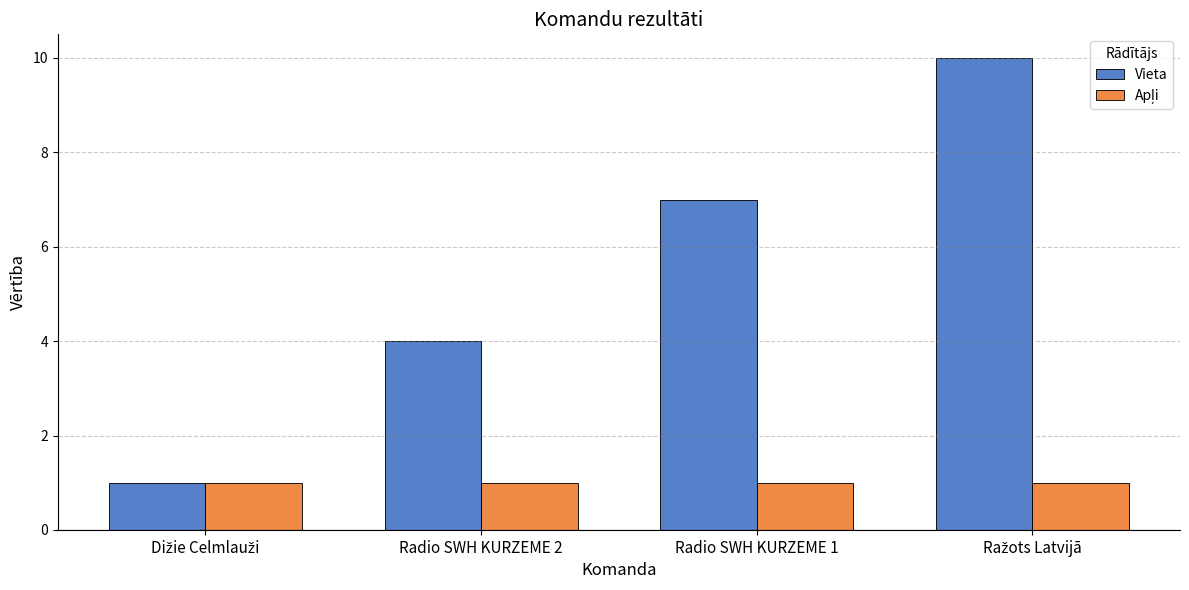

What is the value of the Vieta bar at the 1st from the left?

1